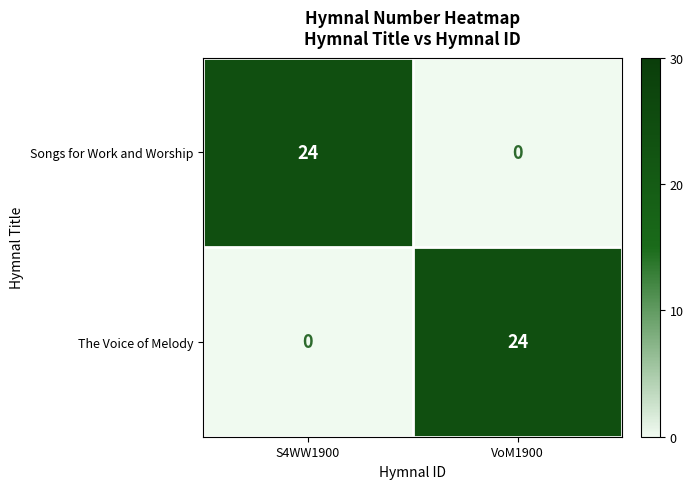

At which label is The Voice of Melody closest to 12?

S4WW1900